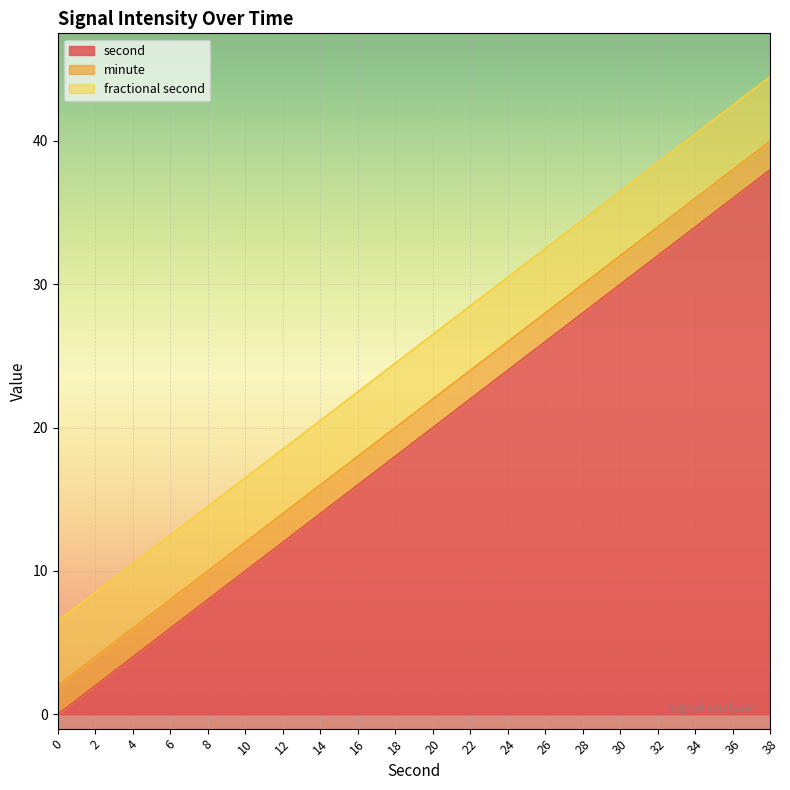

What is the total value across all series at 8?

14.5